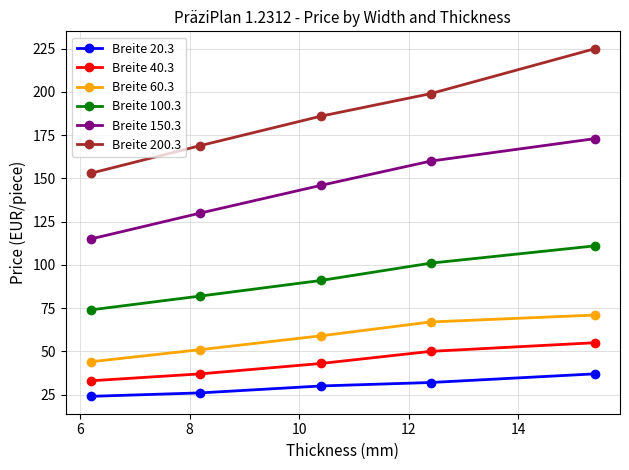

True or false: Breite 200.3 has more than 2 points higher than both neighbors.

False